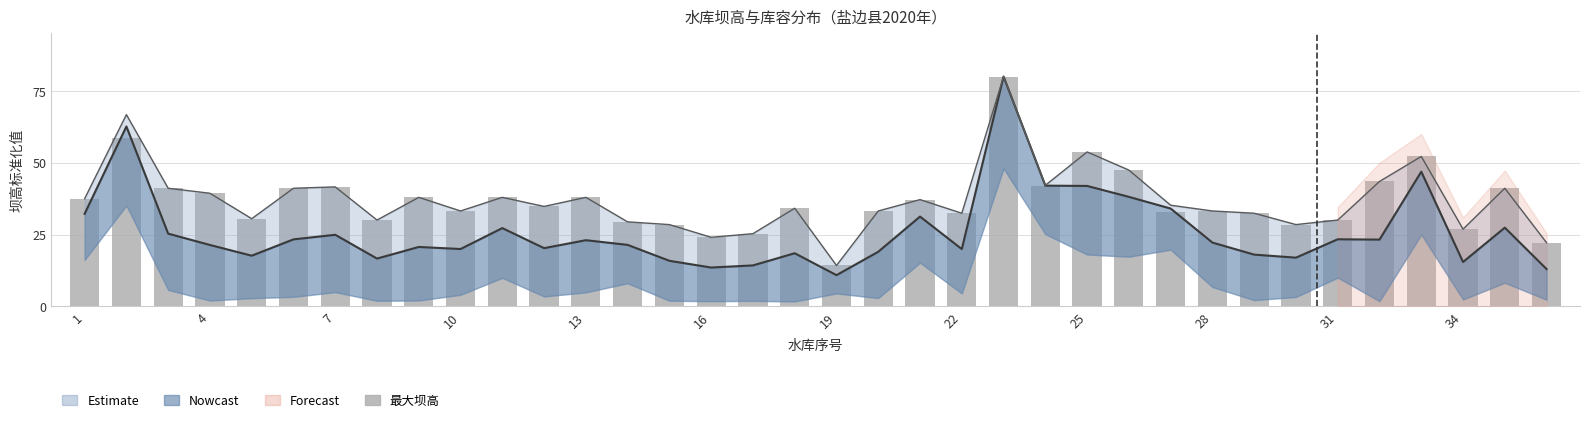

What is the difference between the maximum and minimum values?

65.8